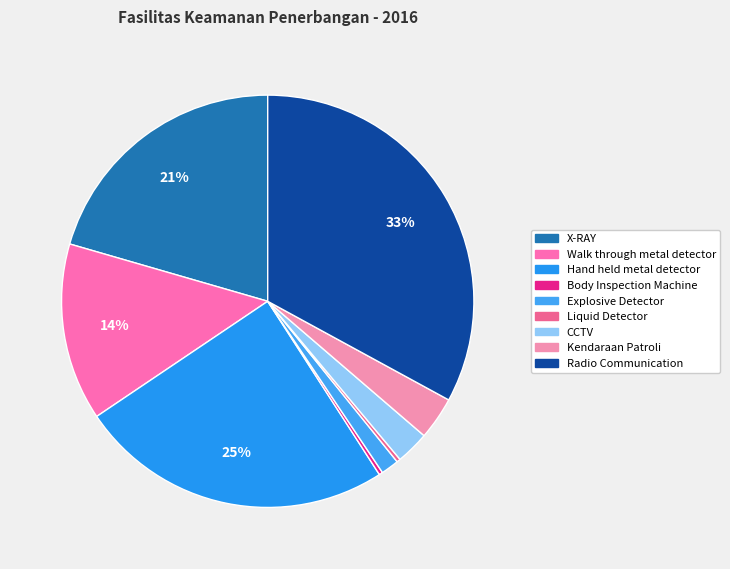

How many slices are in this pie chart?

9